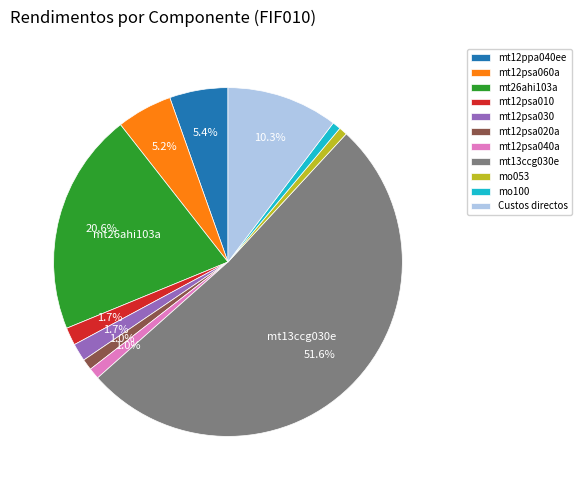

What is the largest slice in the pie chart?

mt13ccg030e